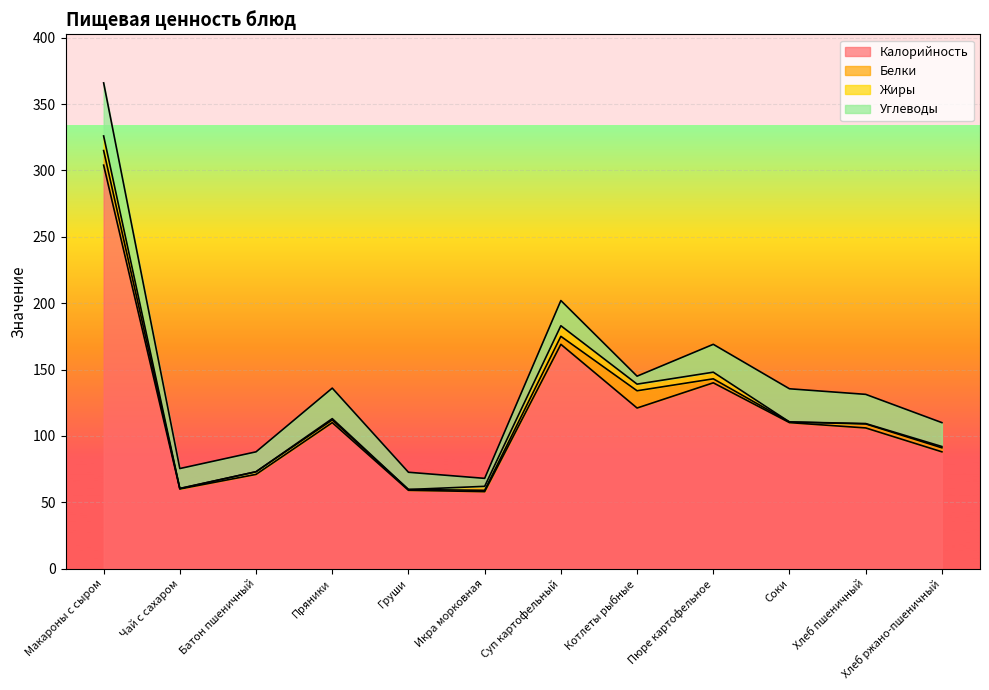

What is the difference between the second highest and second lowest values in the Углеводы series?

19.0